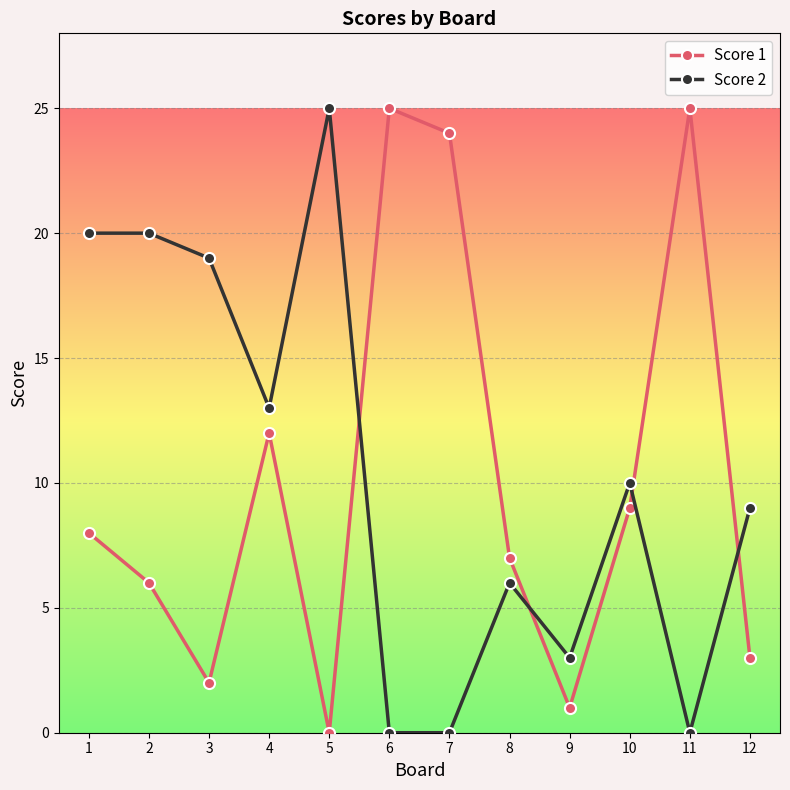

Is it true that Score 1 equals 0 at 5?

True